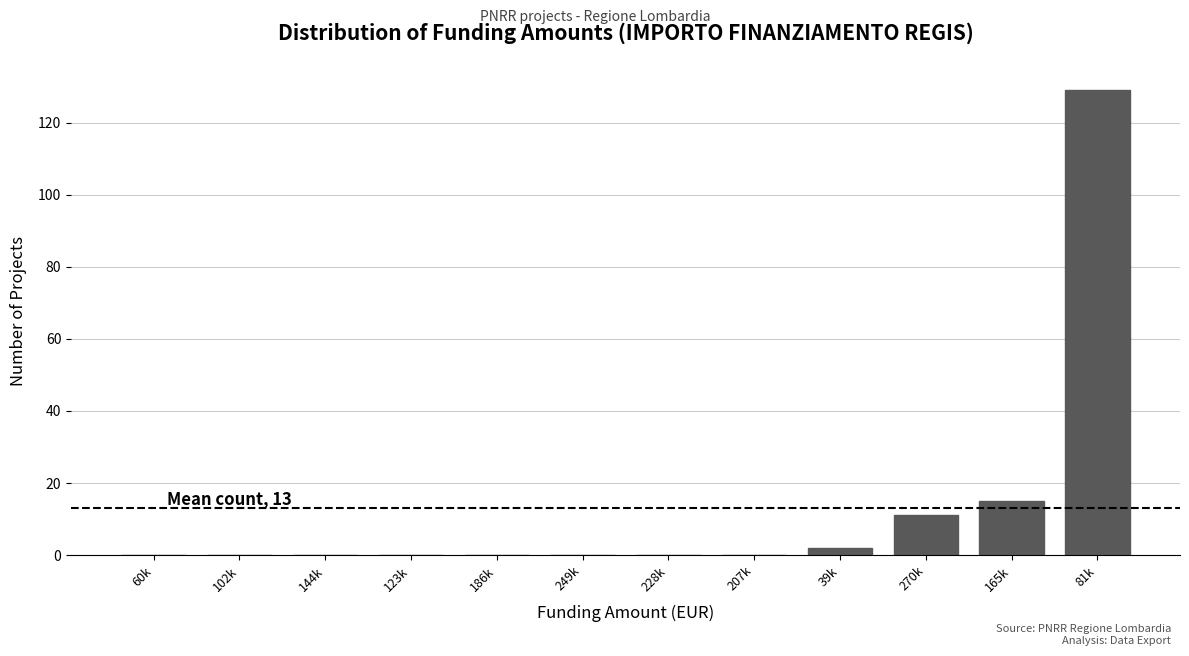

Reading right to left, what are all the values shown in this chart?

81k=129	165k=15	270k=11	39k=2	207k=0	228k=0	249k=0	186k=0	123k=0	144k=0	102k=0	60k=0